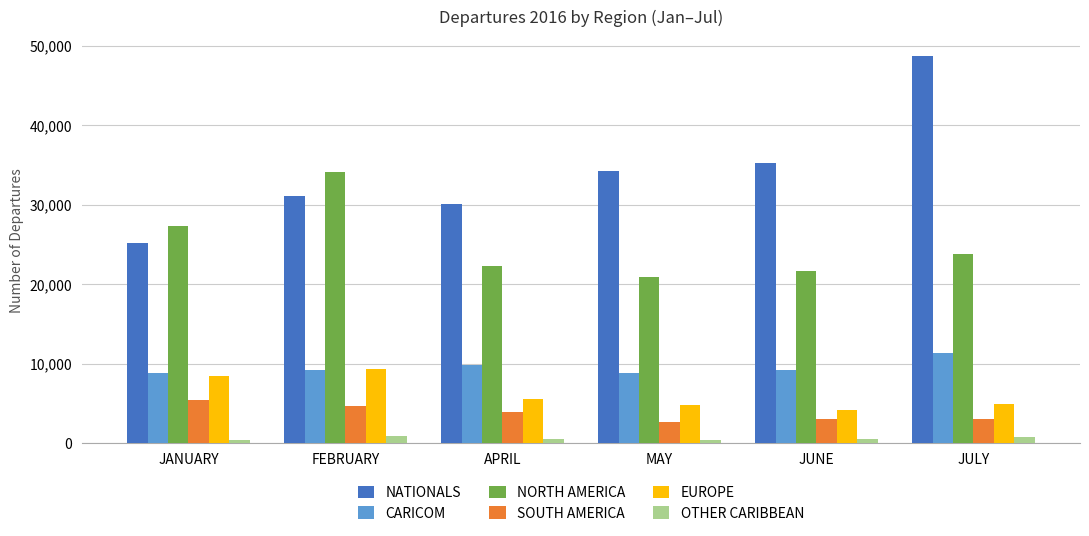

At MAY, list the series in order from smallest to largest.

OTHER CARIBBEAN, SOUTH AMERICA, EUROPE, CARICOM, NORTH AMERICA, NATIONALS